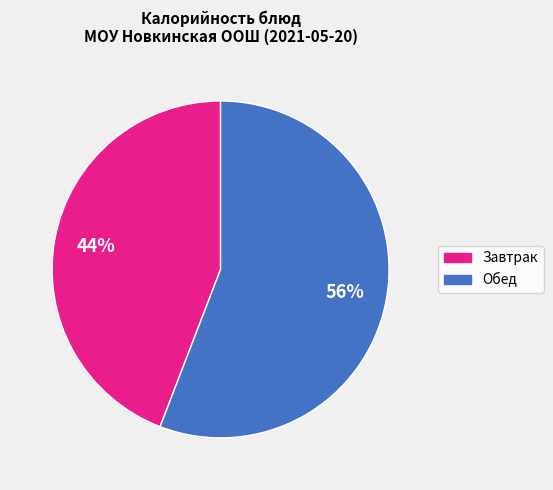

To the nearest percent, what is the difference between the largest and smallest slice percentages?

12%